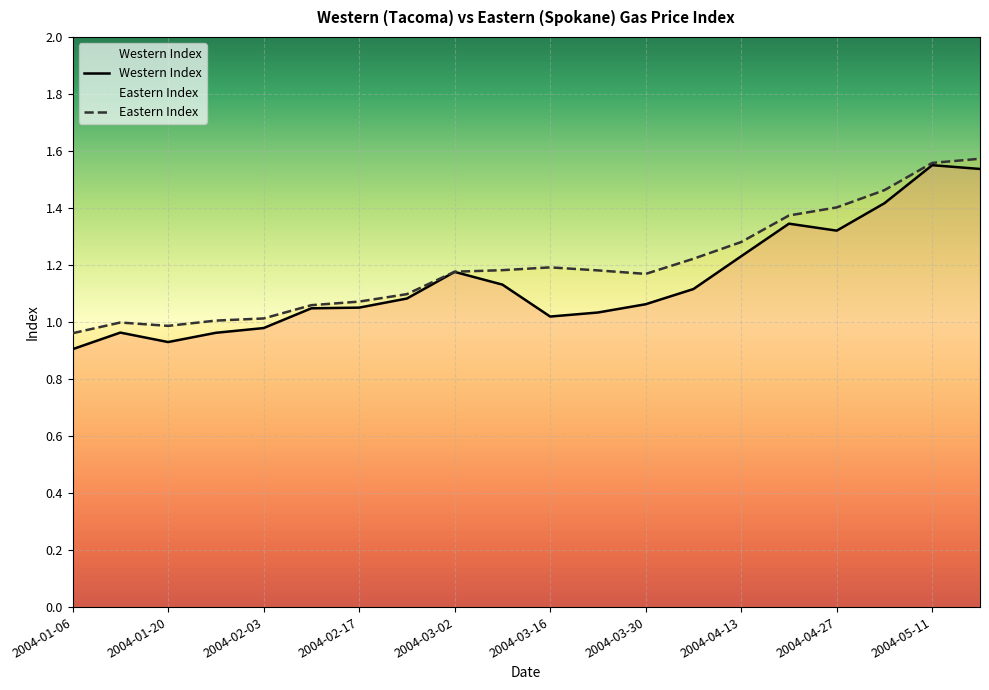

True or false: Eastern Index has a value of 1.0 at 2004-01-27.

True